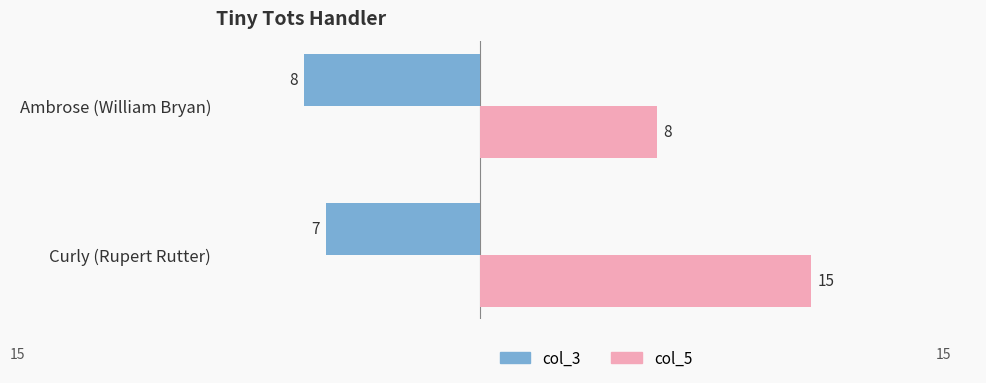

Where is col_5 nearest to the value 11?

Ambrose (William Bryan)